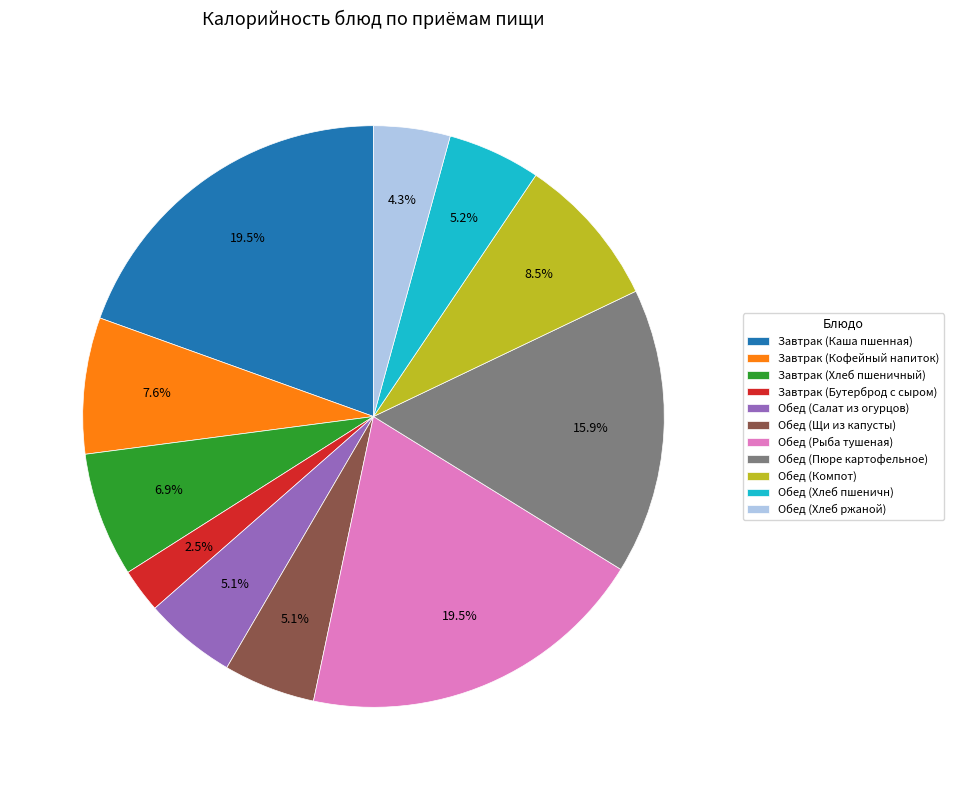

Combined, do Завтрак (Бутерброд с сыром) and Обед (Компот) account for over 50%?

No